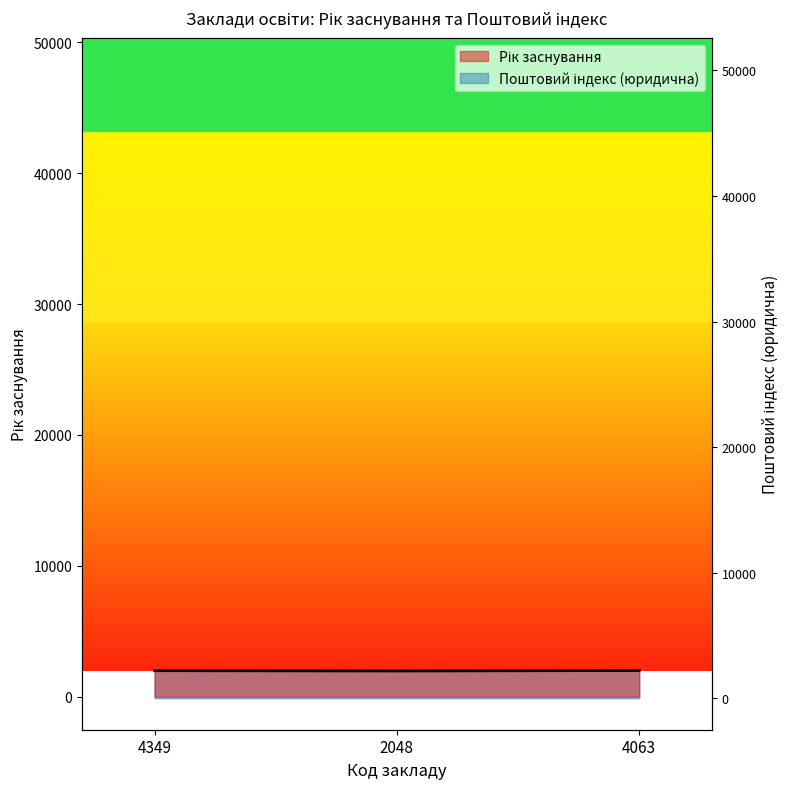

Reading left to right, extract all data points from this chart.

Рік заснування: 1994	1971	2005
Поштовий індекс (юридична): 50026	50102	50064